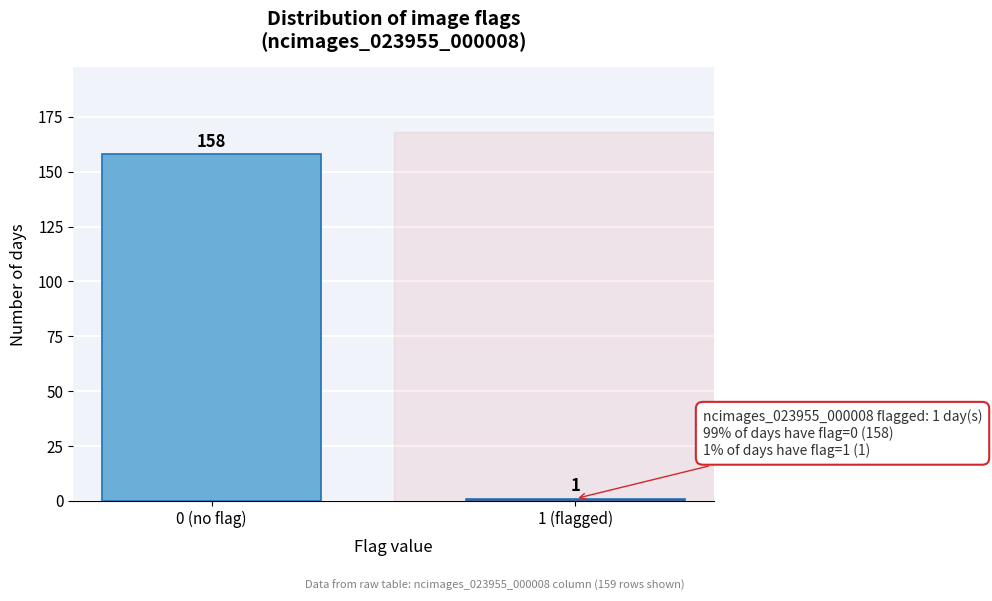

Reading right to left, what are all the values shown in this chart?

1	158